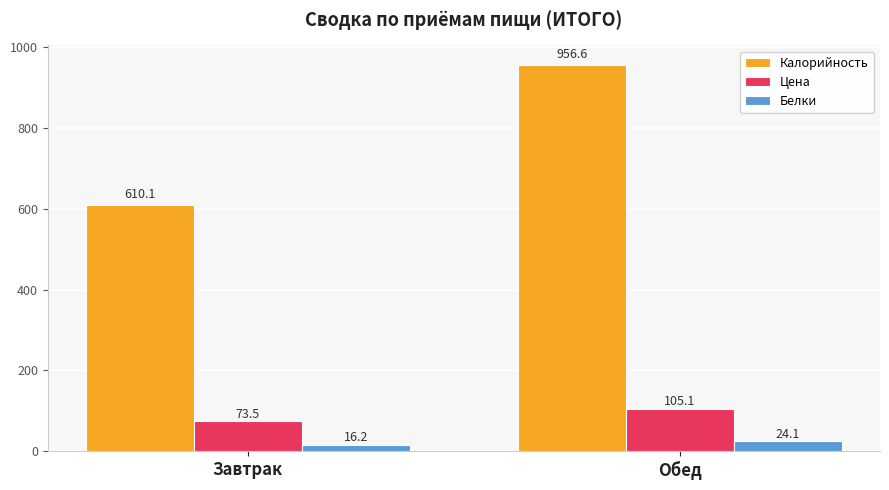

What is the maximum value for Калорийность?

956.6